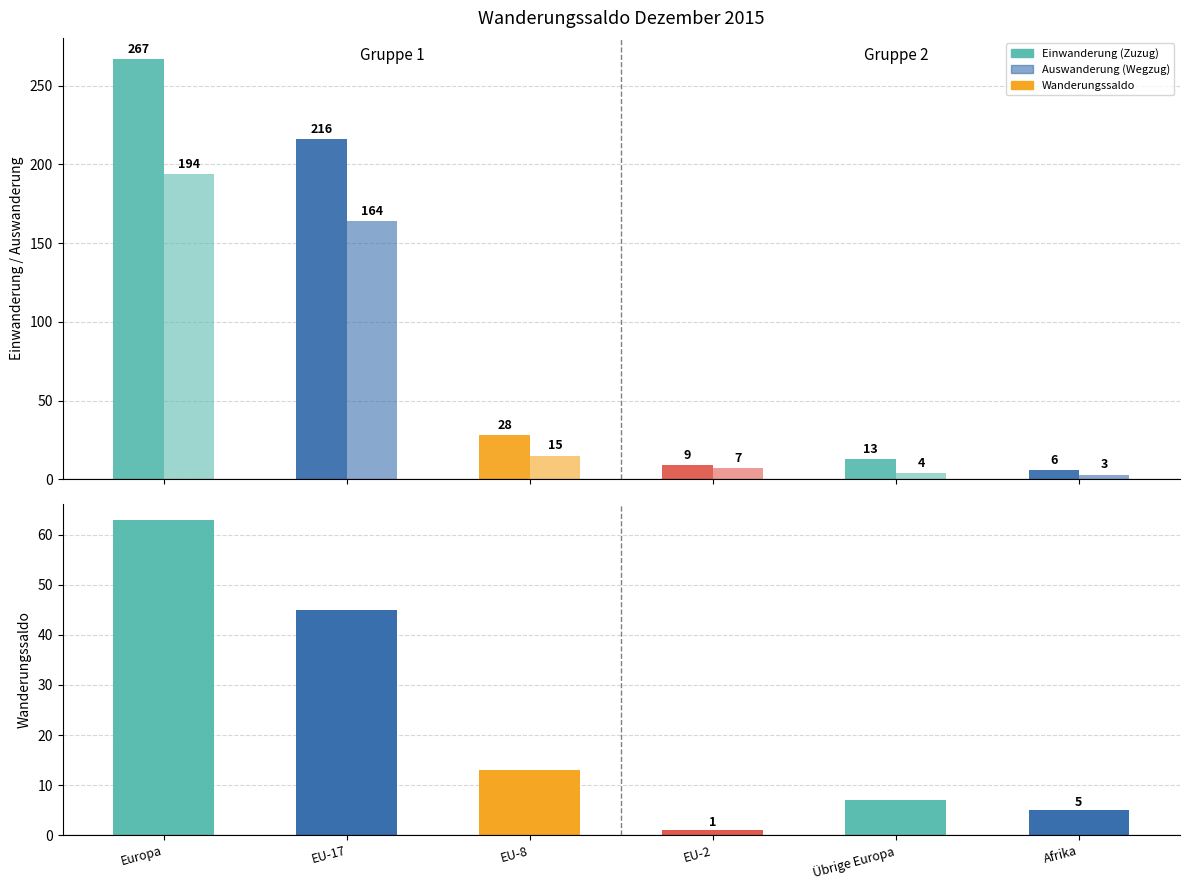

The Einwanderung (Zuzug) series shows 37 at EU-8. True or false?

False